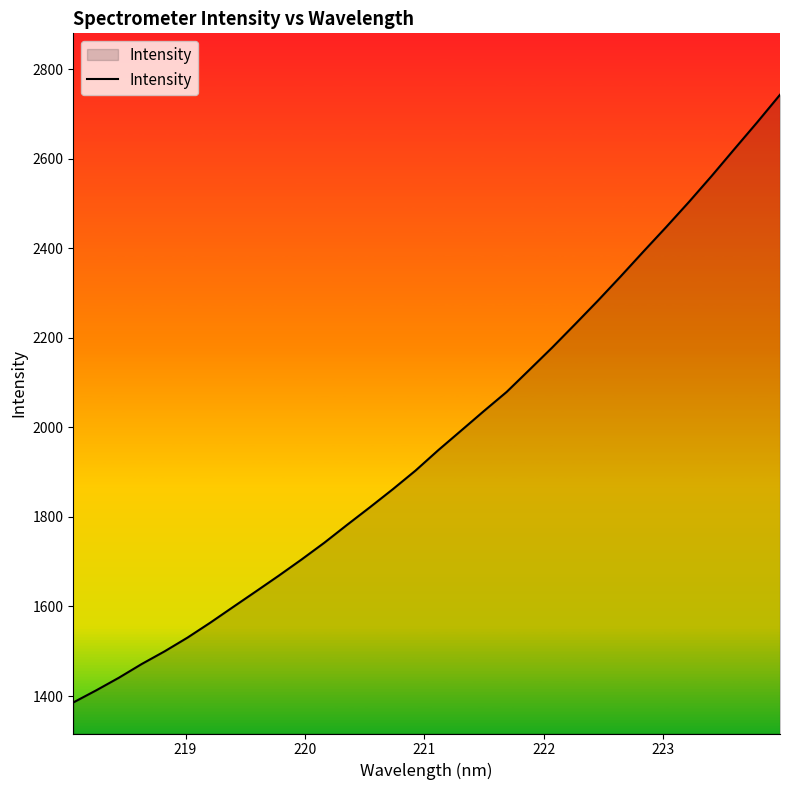

What is the smallest value displayed?

1385.6